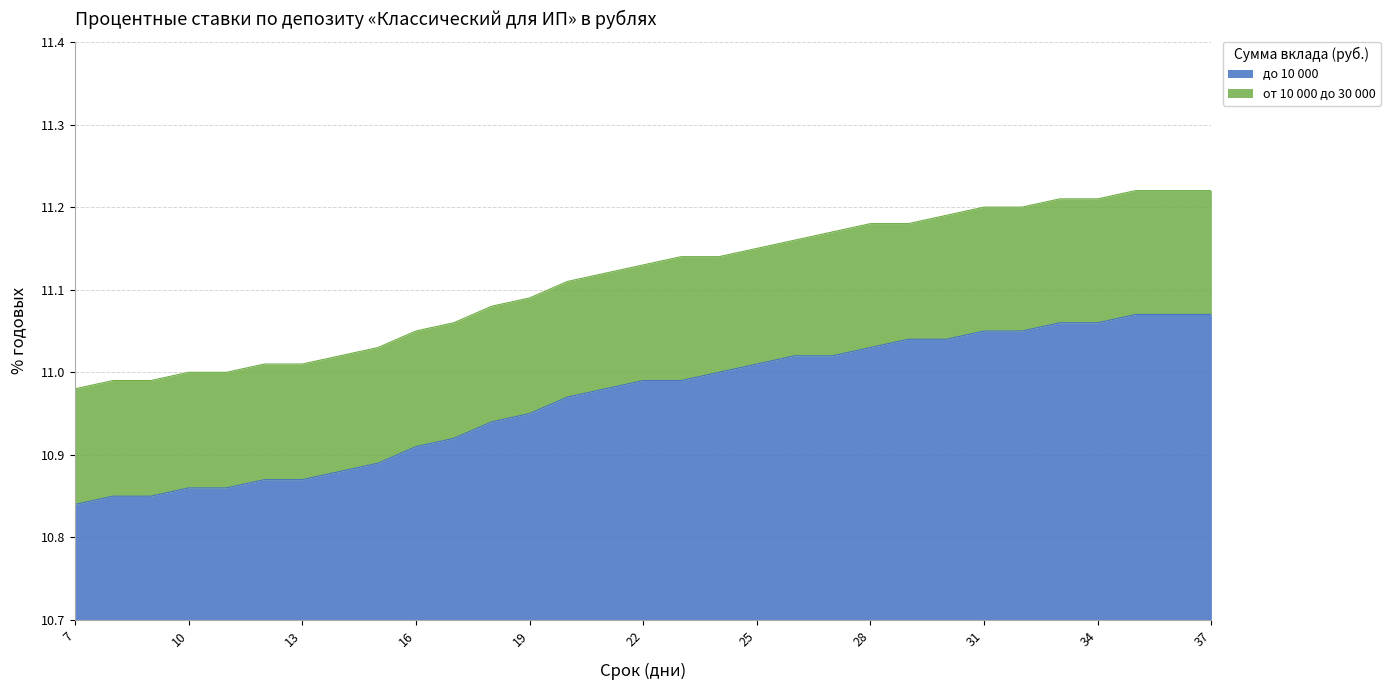

Reading left to right, list all the values displayed in this chart.

до 10 000: 10.8	10.8	10.8	10.9	10.9	10.9	10.9	10.9	10.9	10.9	10.9	10.9	10.9	11.0	11.0	11.0	11.0	11.0	11.0	11.0	11.0	11.0	11.0	11.0	11.1	11.1	11.1	11.1	11.1	11.1	11.1
от 10 000 до 30 000: 11.0	11.0	11.0	11.0	11.0	11.0	11.0	11.0	11.0	11.1	11.1	11.1	11.1	11.1	11.1	11.1	11.1	11.1	11.2	11.2	11.2	11.2	11.2	11.2	11.2	11.2	11.2	11.2	11.2	11.2	11.2